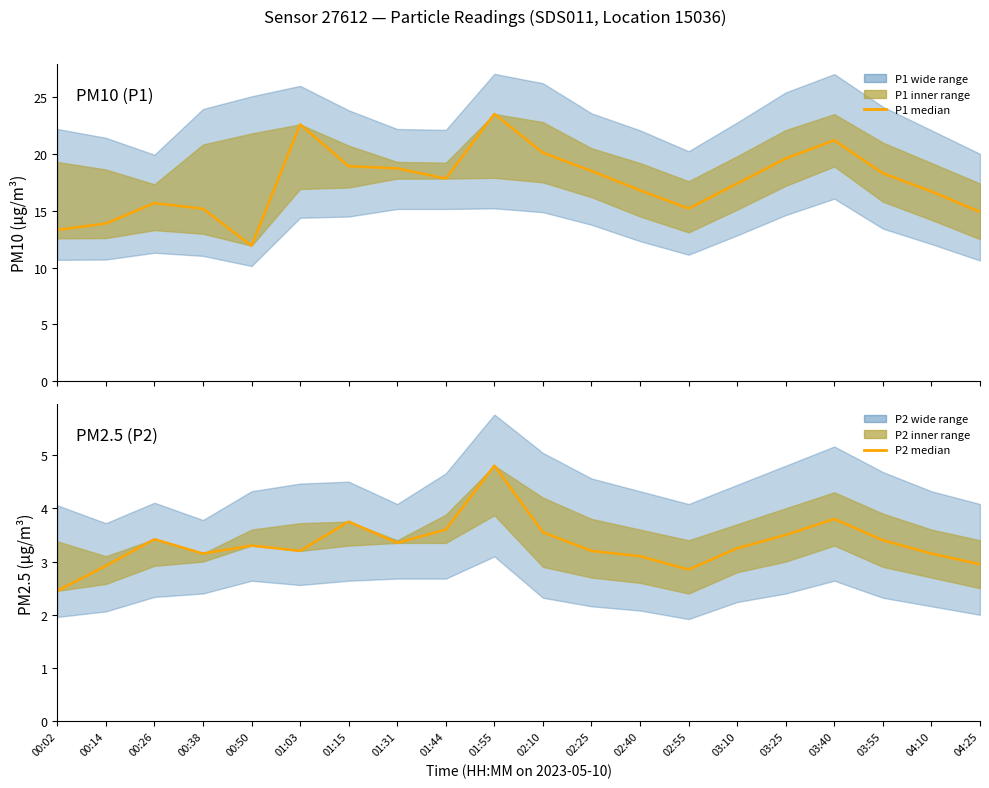

Reading left to right, what are all the values shown in this chart?

P1 (PM10 µg/m³): 13.3	13.9	15.7	15.2	11.9	22.6	18.9	18.7	17.8	23.5	20.1	18.5	16.8	15.2	17.4	19.6	21.2	18.3	16.7	14.9
P2 (PM2.5 µg/m³): 2.5	2.9	3.4	3.1	3.3	3.2	3.8	3.4	3.6	4.8	3.5	3.2	3.1	2.9	3.2	3.5	3.8	3.4	3.1	3.0